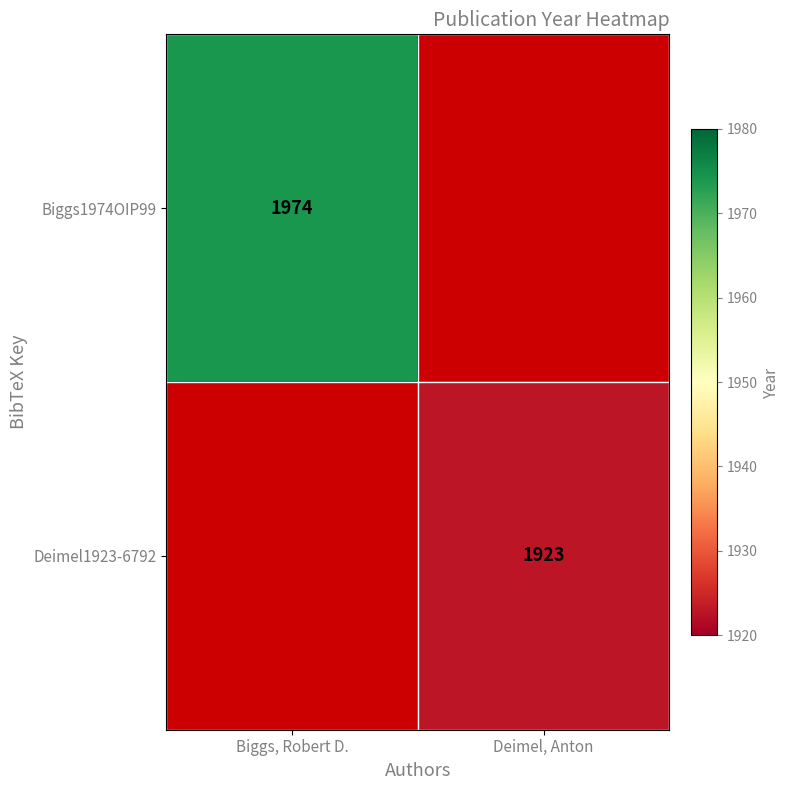

The value of Deimel1923-6792 at Deimel, Anton is 508. True or false?

False